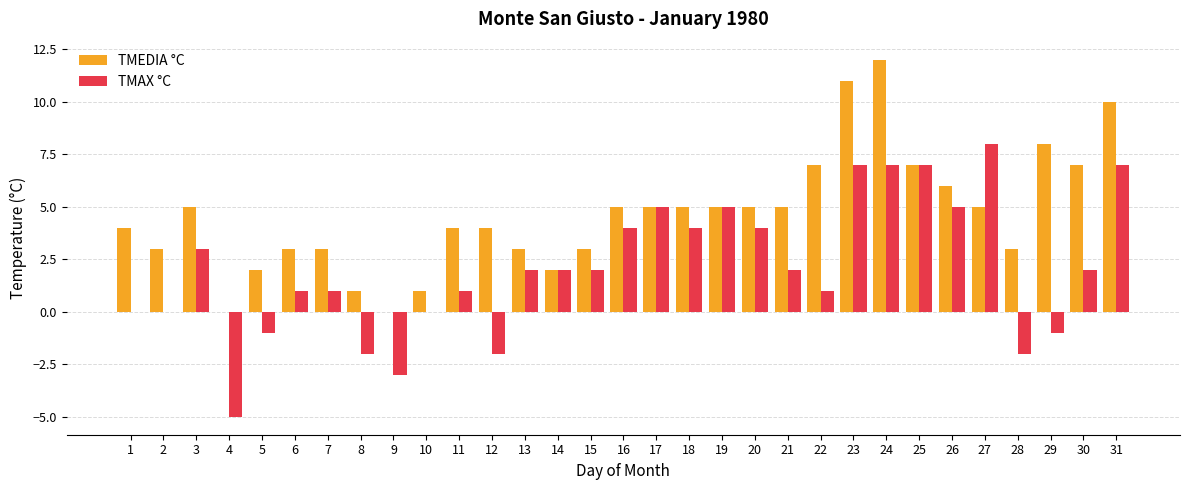

What is the total value across all series at 8?

-1